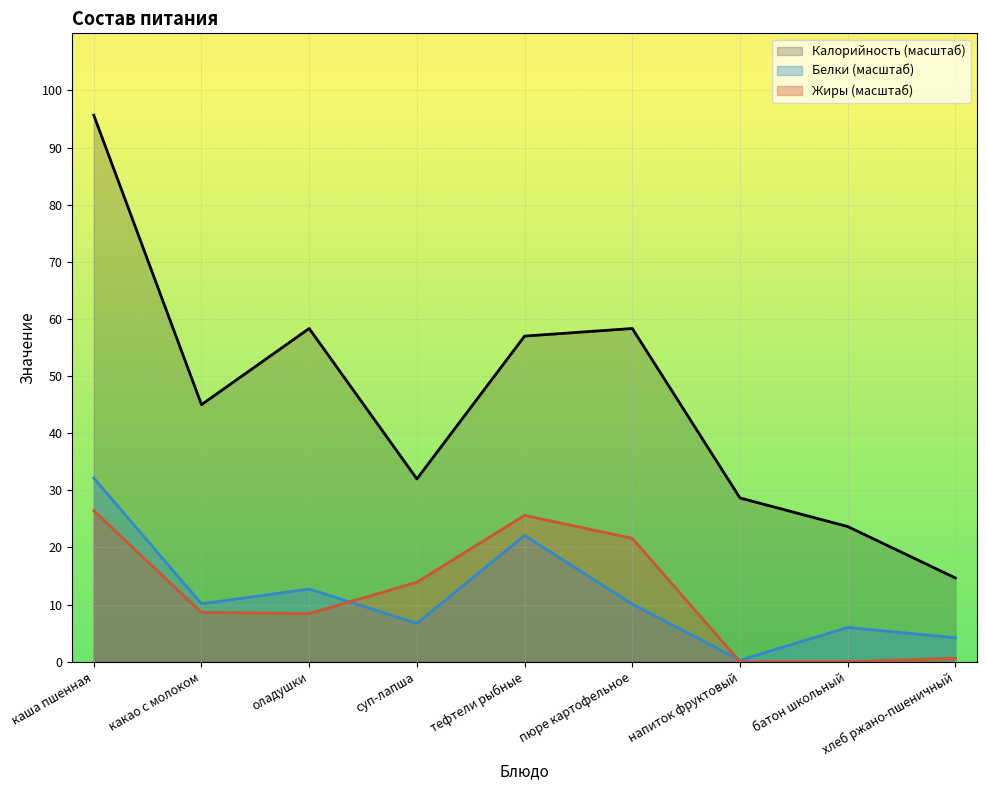

The Калорийность series shows 22.5 at хлеб ржано-пшеничный. True or false?

False